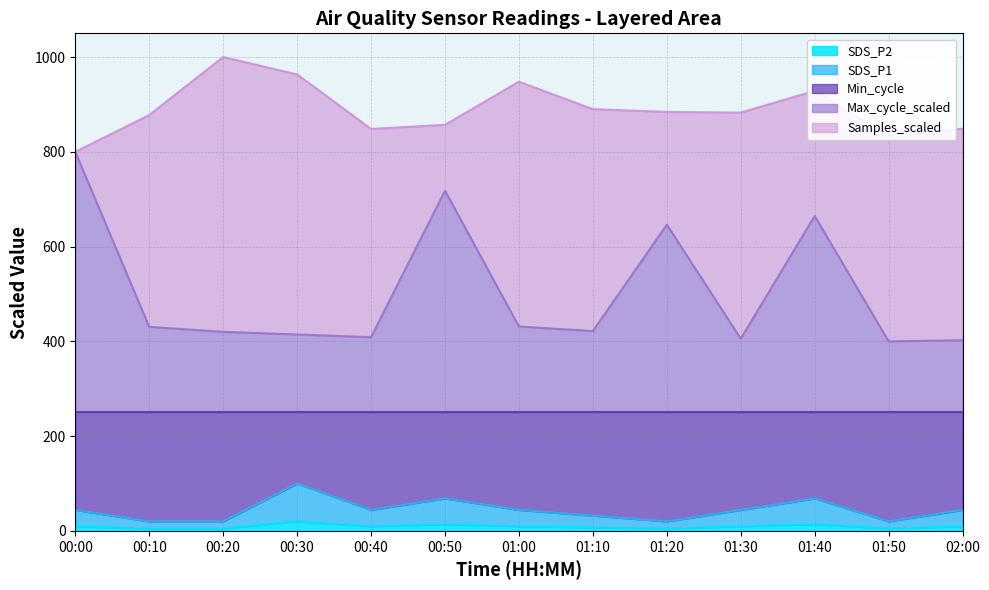

The Max_cycle_scaled series shows 440.6 at 01:40. True or false?

False